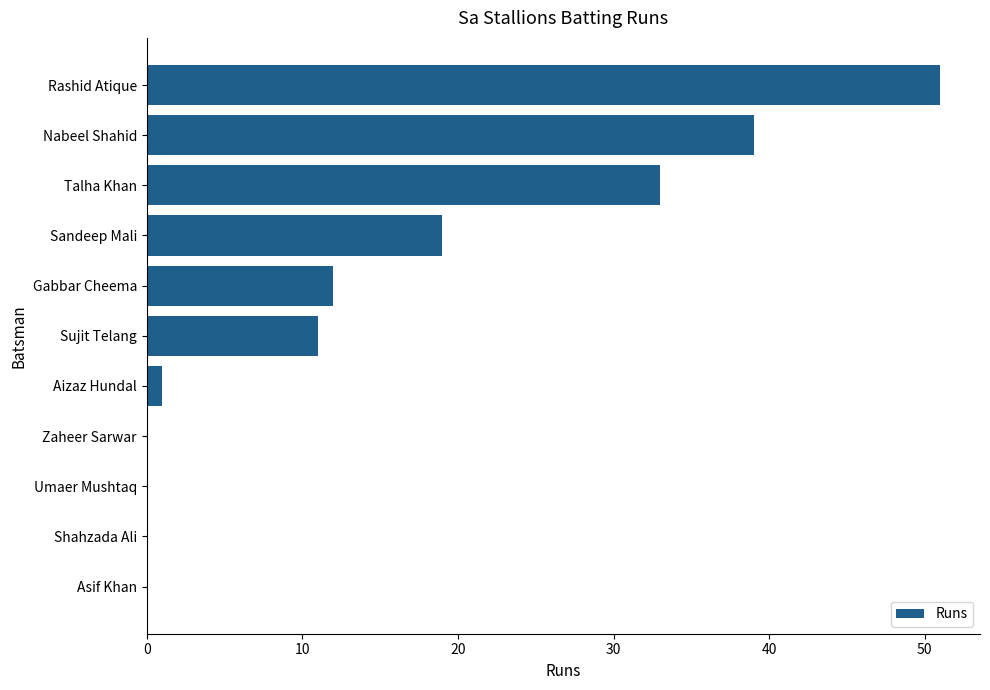

The chart shows a value of 51 at Rashid Atique. True or false?

True